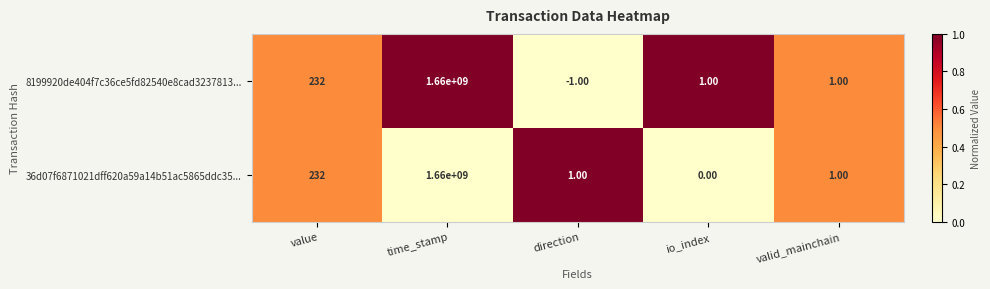

At which category is the sum across all series the highest?

time_stamp